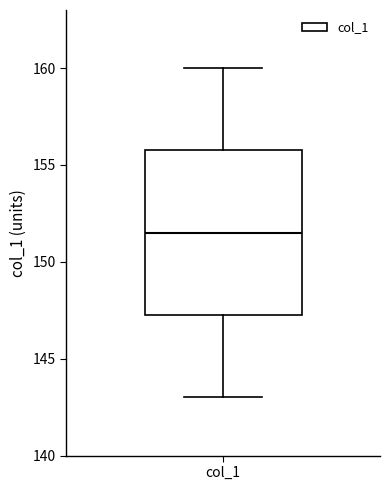

Read this box plot against the y-axis: the position of the median line, the range covered by the box, and the ends of both whiskers. The values are not printed on the chart, so give them approximately, as read against the axis.

median 151.5, box 147.5 to 156.0, whiskers 143.0 to 160.0